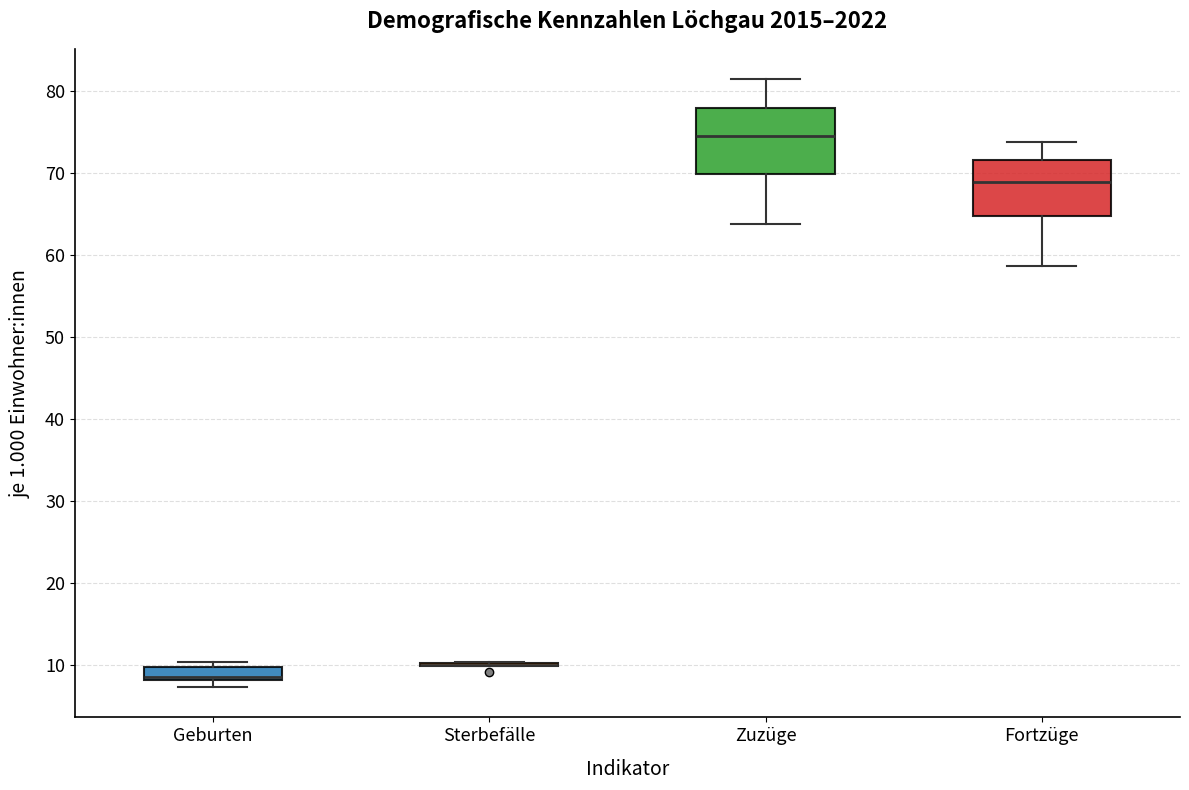

Comparing the boxes themselves (not the whiskers), which one is the tallest?

Zuzüge